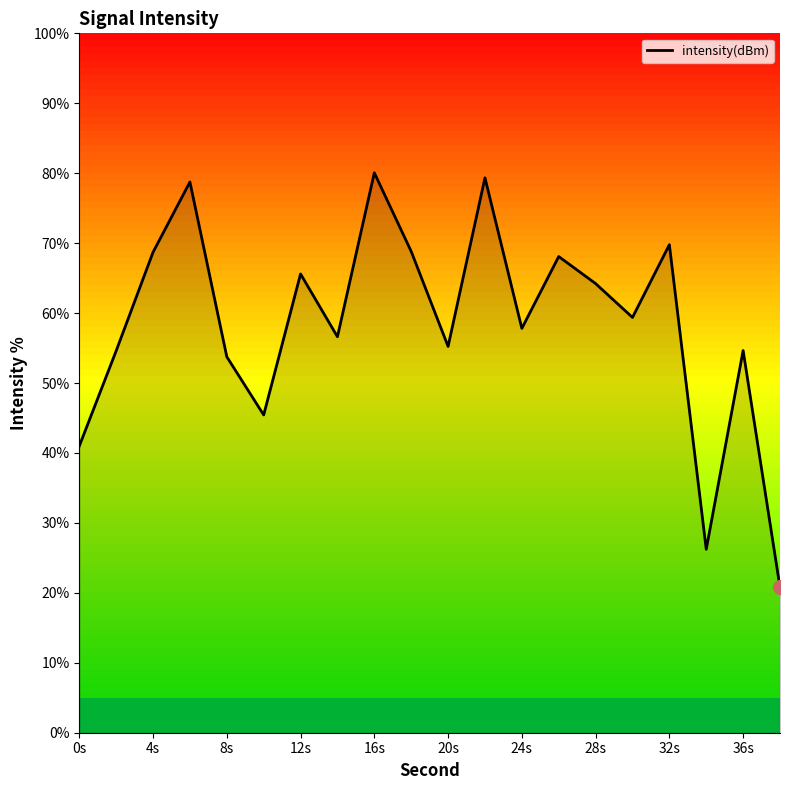

What is the difference between the maximum and minimum values?

59.3